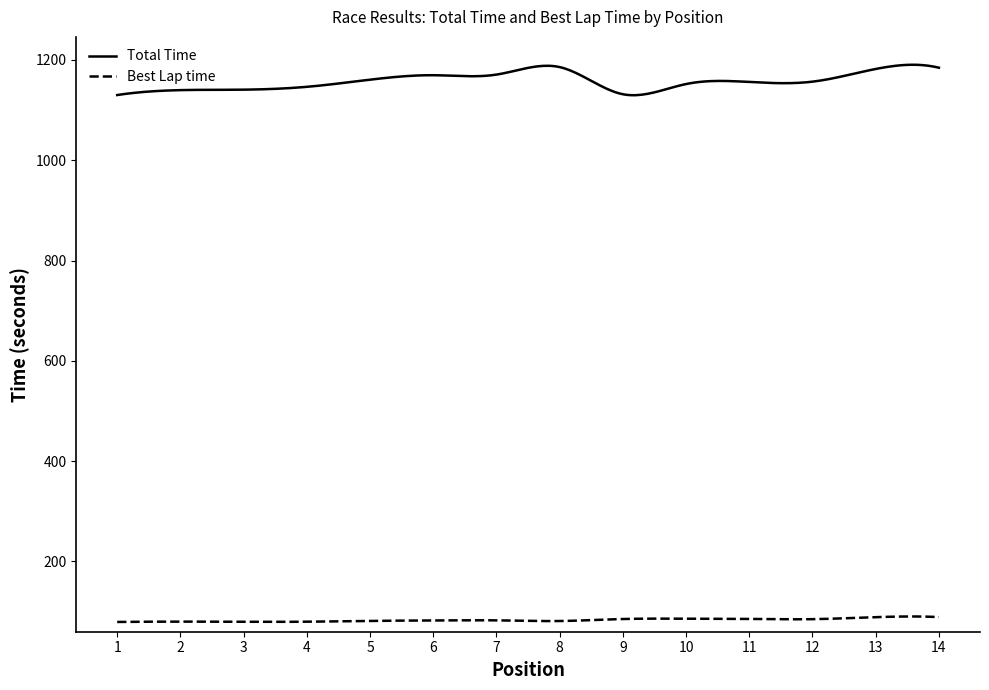

How many values in the Total Time series are below 1156?

146